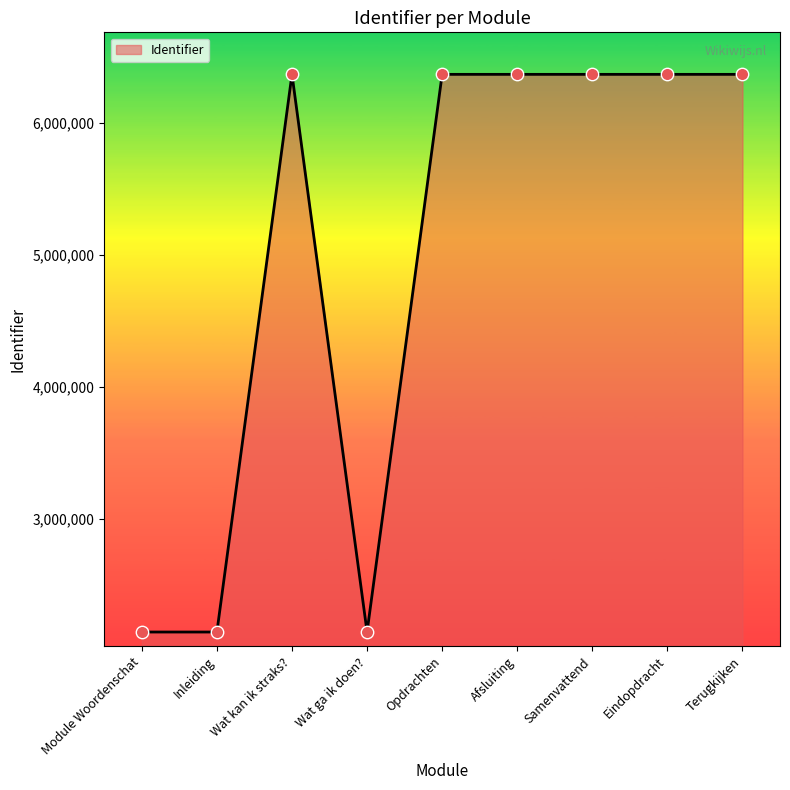

What is the change in value from Module Woordenschat to Inleiding?

+1